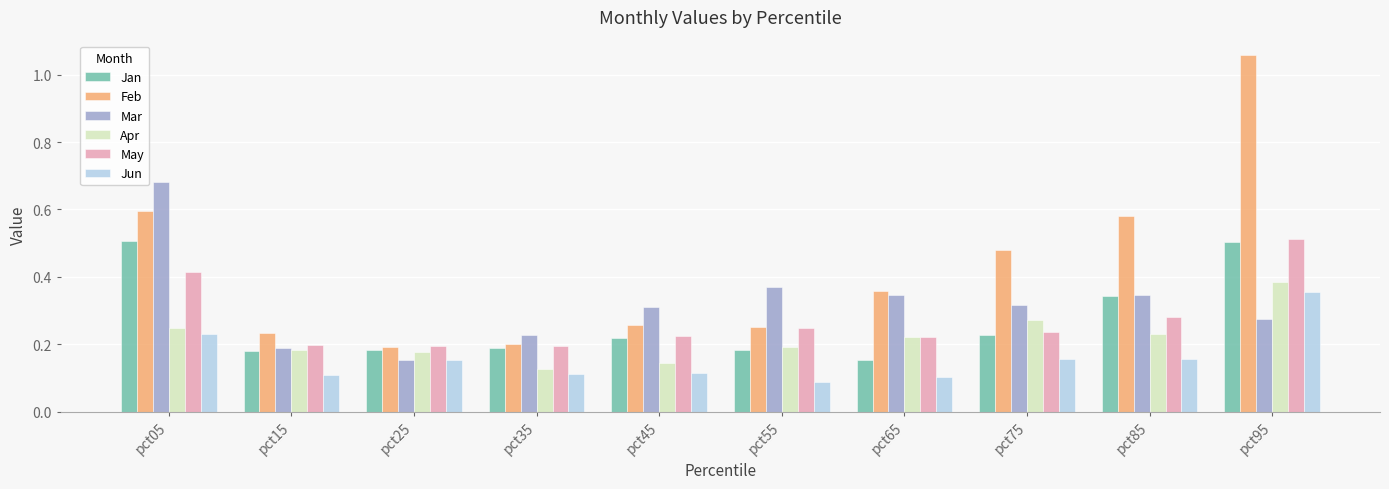

What is the sum of all Jan values?

2.7